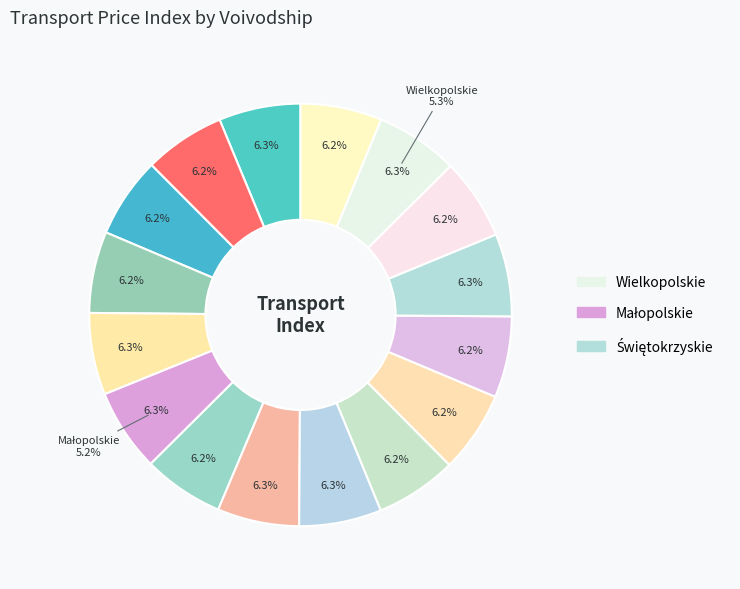

How many segments does this pie chart have?

16